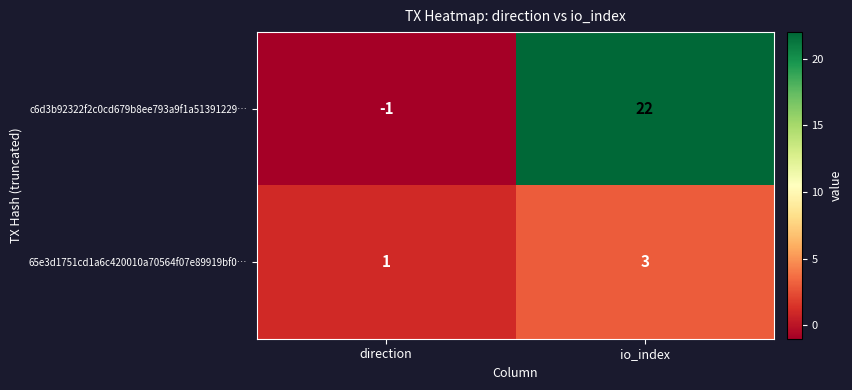

Which series changed the most between direction and io_index?

c6d3b92322f2c0cd679b8ee793a9f1a51391229…